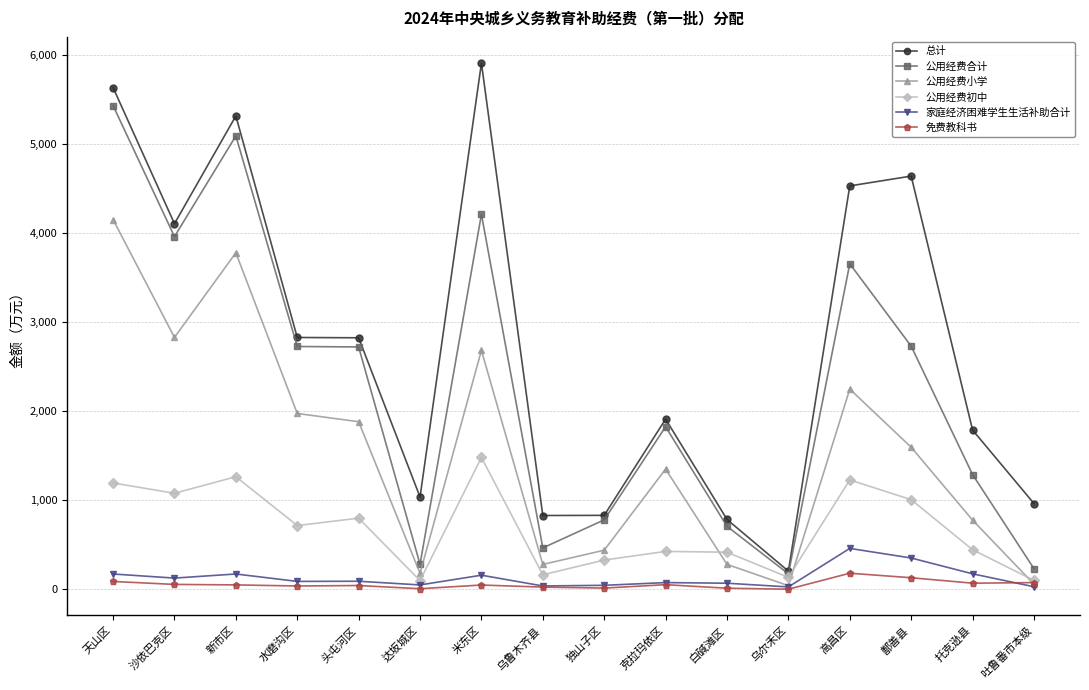

How many lines are shown in the chart?

6